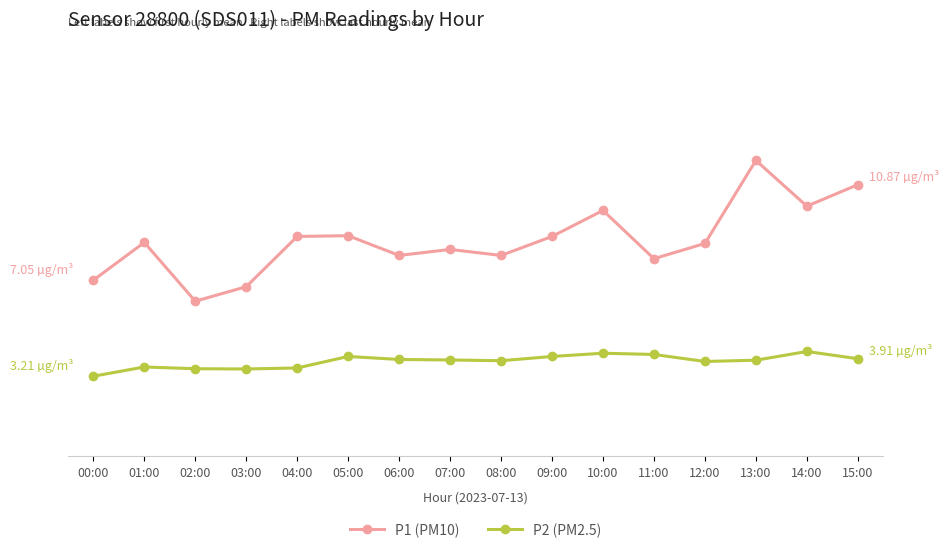

Reading right to left, what are all the values shown in this chart?

P1 (PM10): 15:00=10.9	14:00=10.0	13:00=11.8	12:00=8.5	11:00=7.9	10:00=9.8	09:00=8.8	08:00=8.0	07:00=8.3	06:00=8.0	05:00=8.8	04:00=8.8	03:00=6.8	02:00=6.2	01:00=8.6	00:00=7.0
P2 (PM2.5): 15:00=3.9	14:00=4.2	13:00=3.9	12:00=3.8	11:00=4.1	10:00=4.1	09:00=4.0	08:00=3.8	07:00=3.9	06:00=3.9	05:00=4.0	04:00=3.5	03:00=3.5	02:00=3.5	01:00=3.6	00:00=3.2